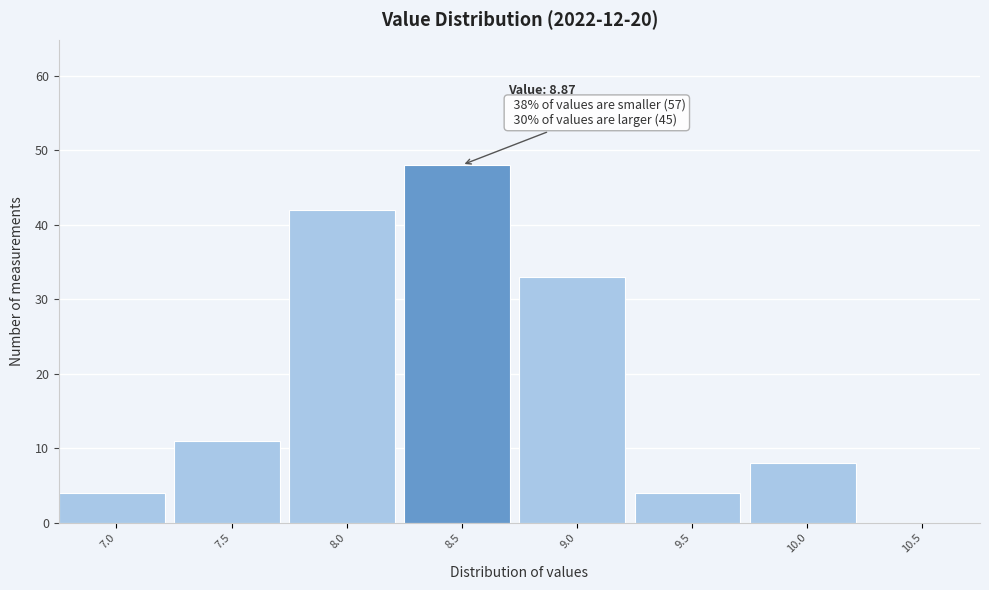

Reading right to left, transcribe all the data shown in this chart.

10.5=0	10.0=8	9.5=4	9.0=33	8.5=48	8.0=42	7.5=11	7.0=4